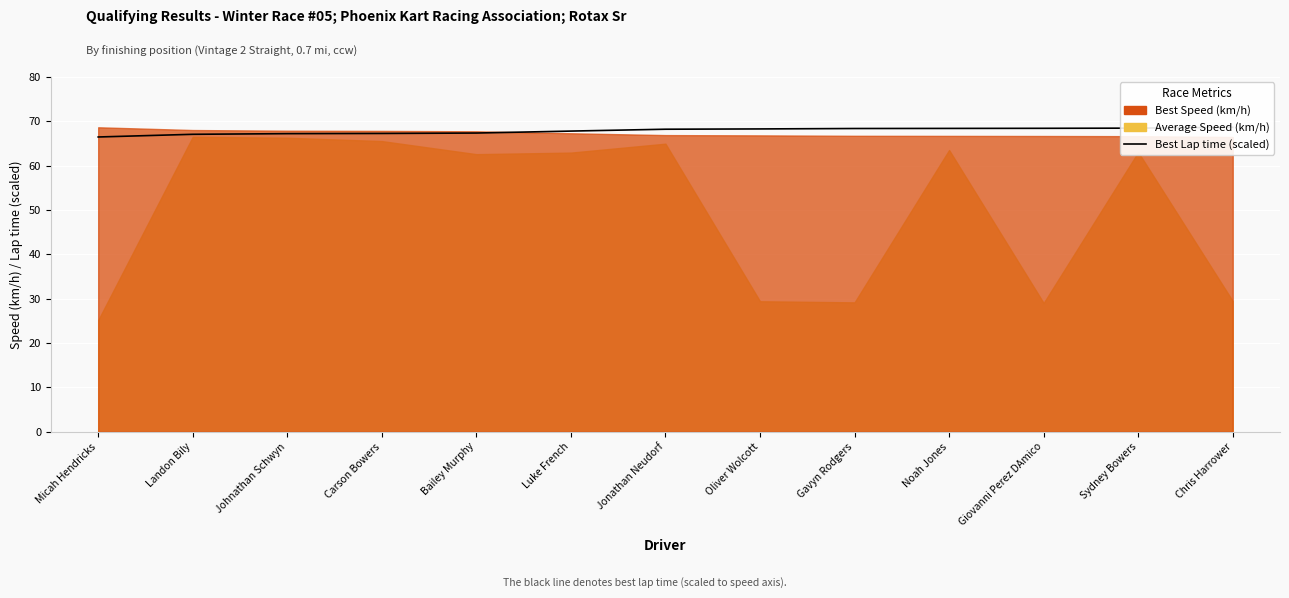

The chart shows a value of 68.3 at Oliver Wolcott. True or false?

True